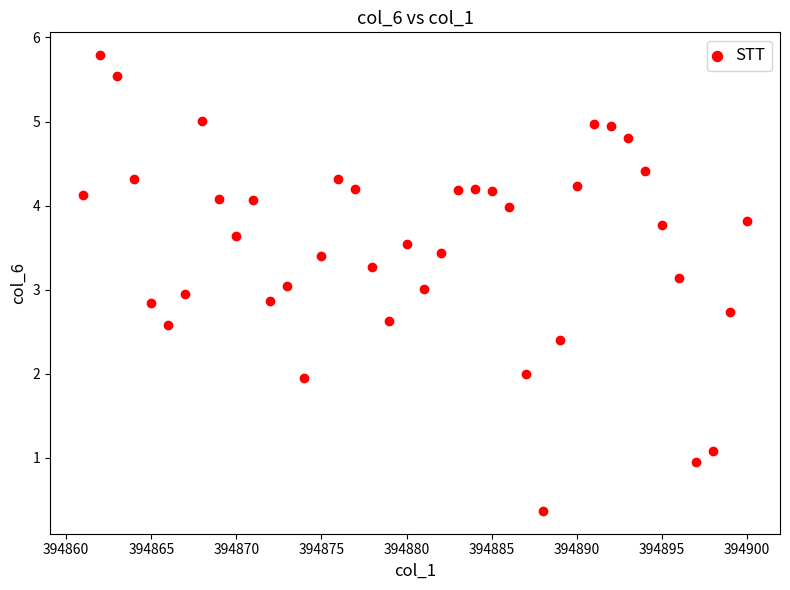

What is the range of X values (max minus min)?

39.0